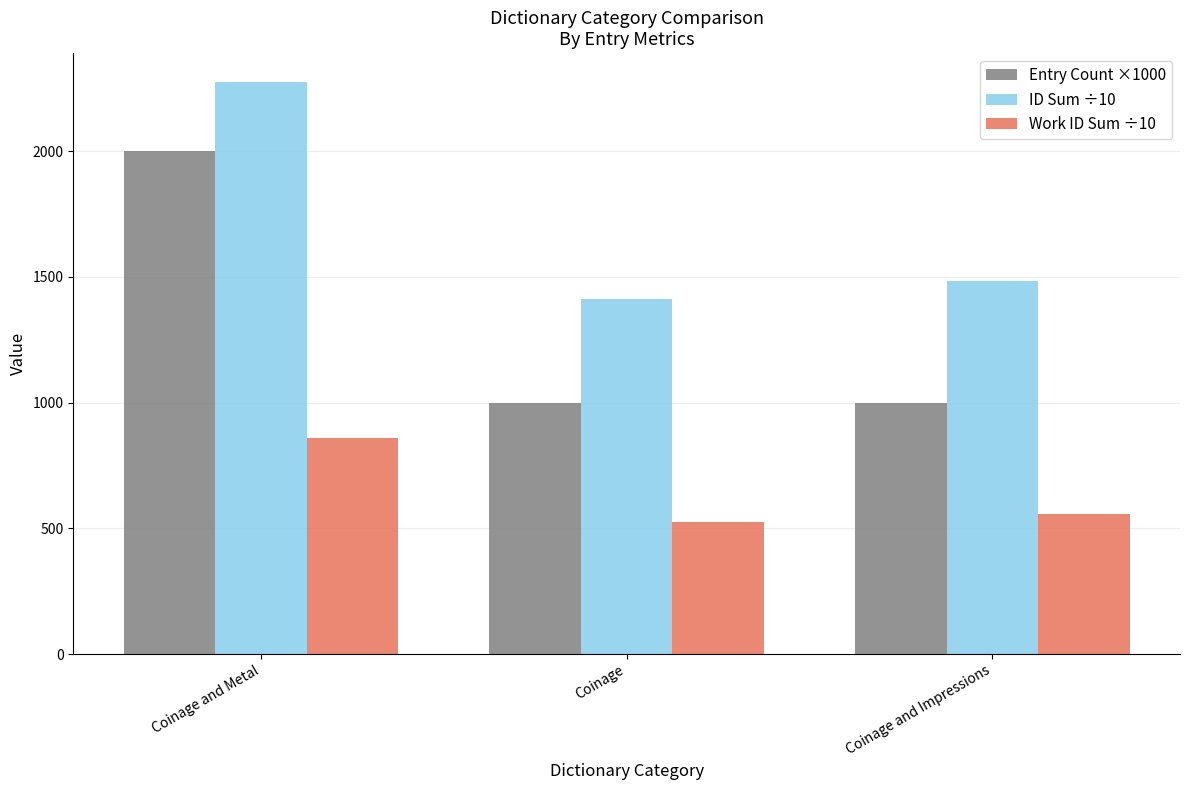

At which label does Entry Count ×1000 reach its peak?

Coinage and Metal